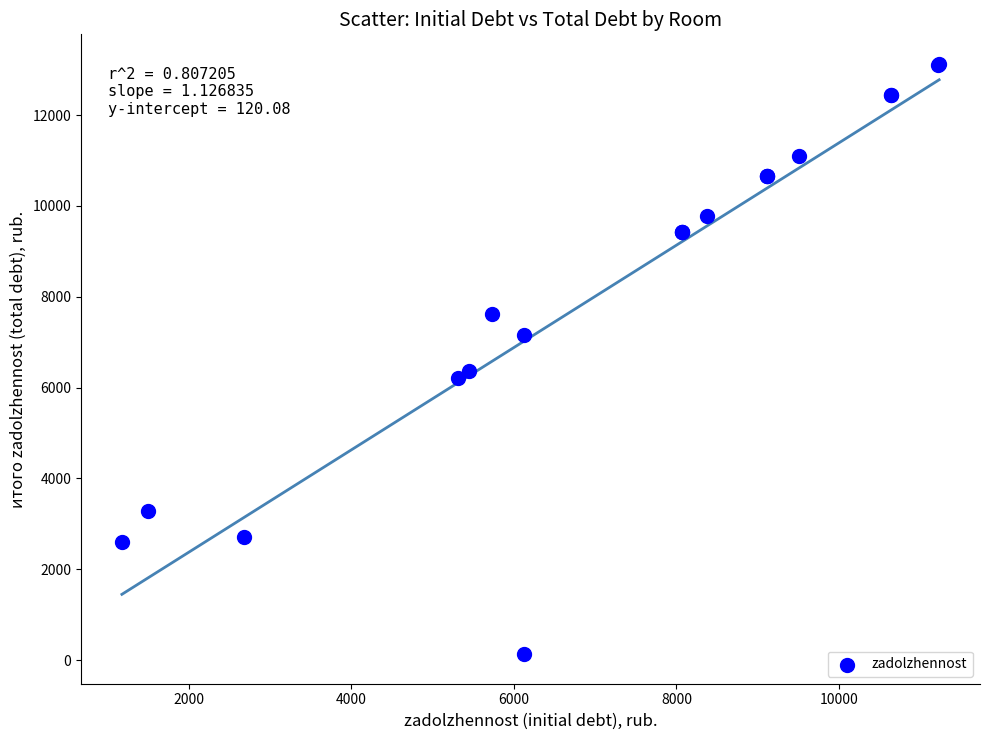

What Y value in the scatter plot is closest to 6627?

6373.0